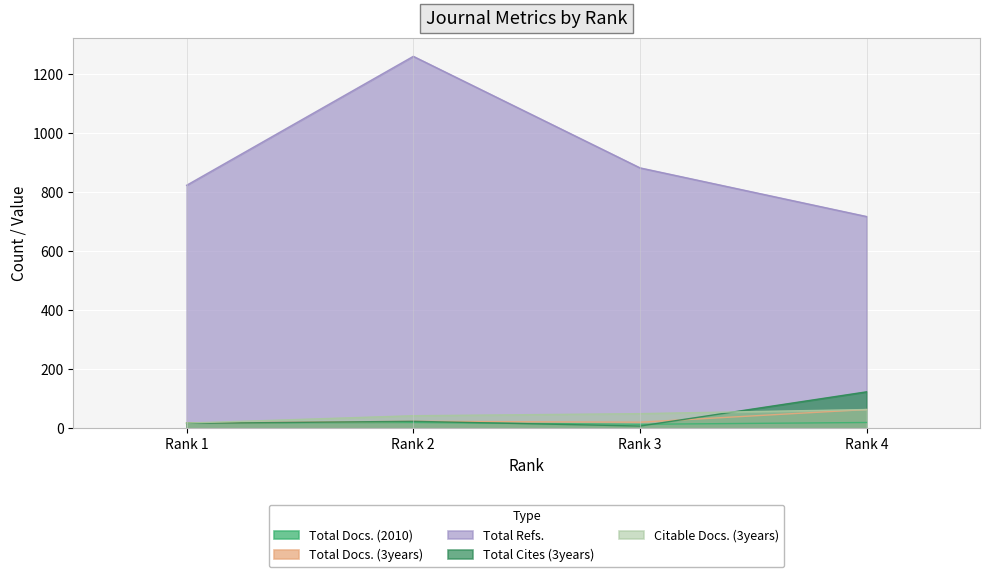

In Total Docs. (3years), how many points are lower than both neighbors (excluding endpoints)?

1